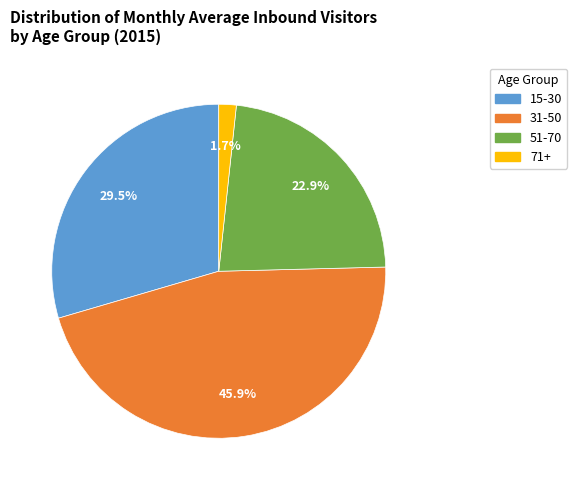

Is it true that 31-50 is 53% of the pie?

False